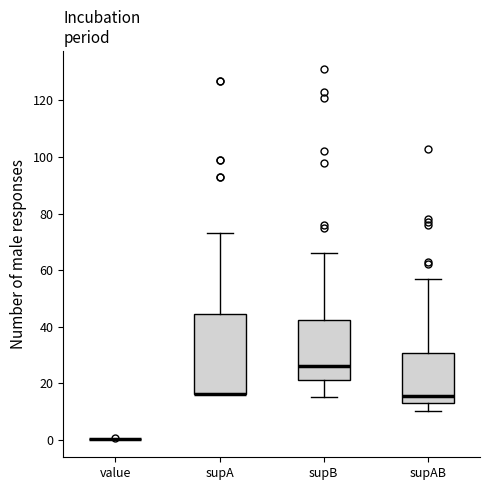

Reading left to right, read every box against the y-axis: the position of its median line, the range the box covers, and the ends of its whiskers. The values are not printed on the chart, so give them approximately, as read against the axis.

value: box collapsed to a line at 0, whiskers 0 to 0
supA: median 16 (drawn on the box's lower edge), box 16 to 44, whiskers 16 to 74
supB: median 26, box 22 to 42, whiskers 16 to 66
supAB: median 16, box 14 to 30, whiskers 10 to 58